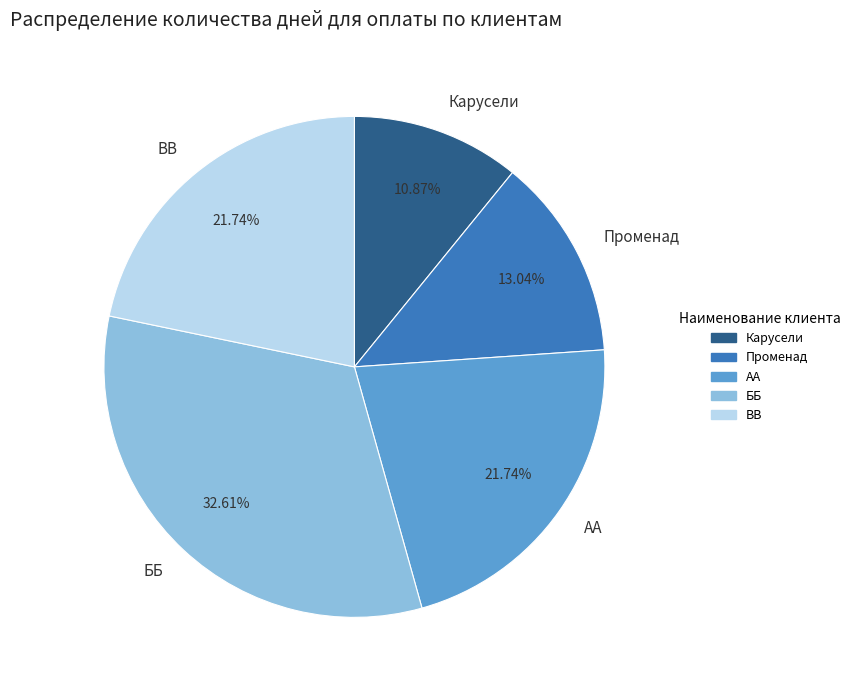

Is there any slice that represents more than half of the pie?

No